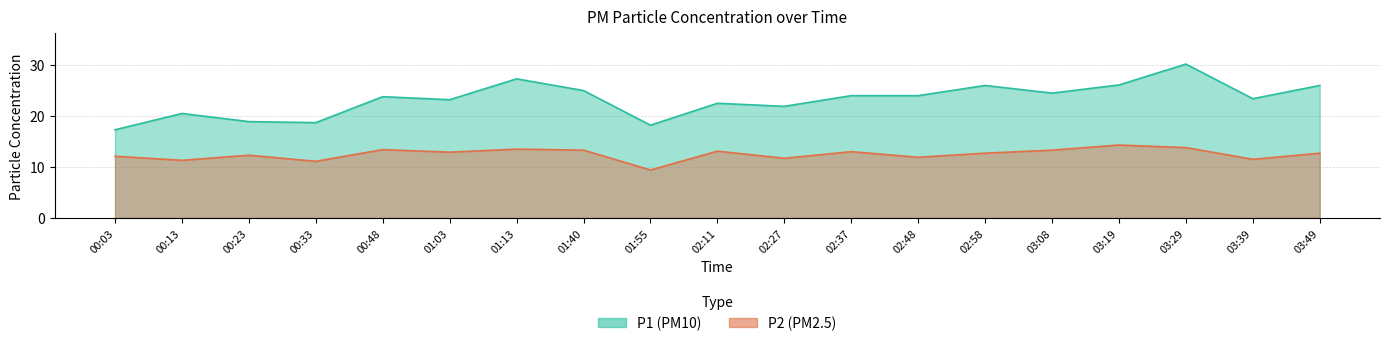

What is the difference between the maximum and second lowest values in the P2 series?

3.2